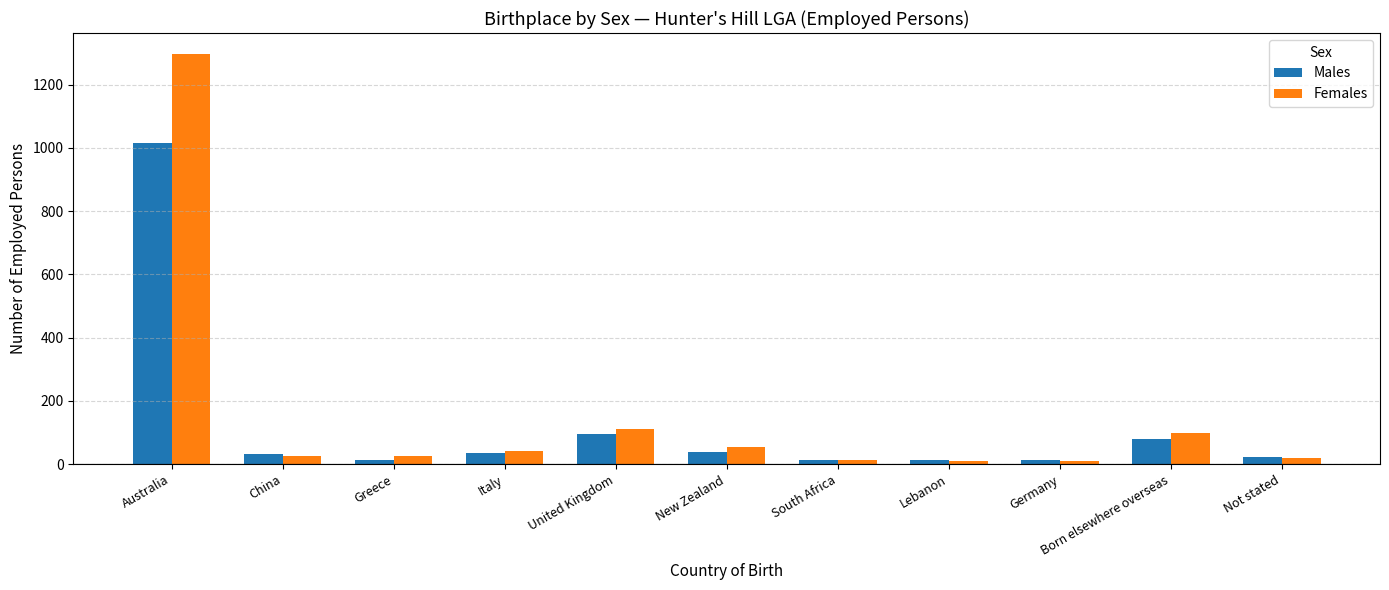

What is the label of the 7th bar from the left?

South Africa